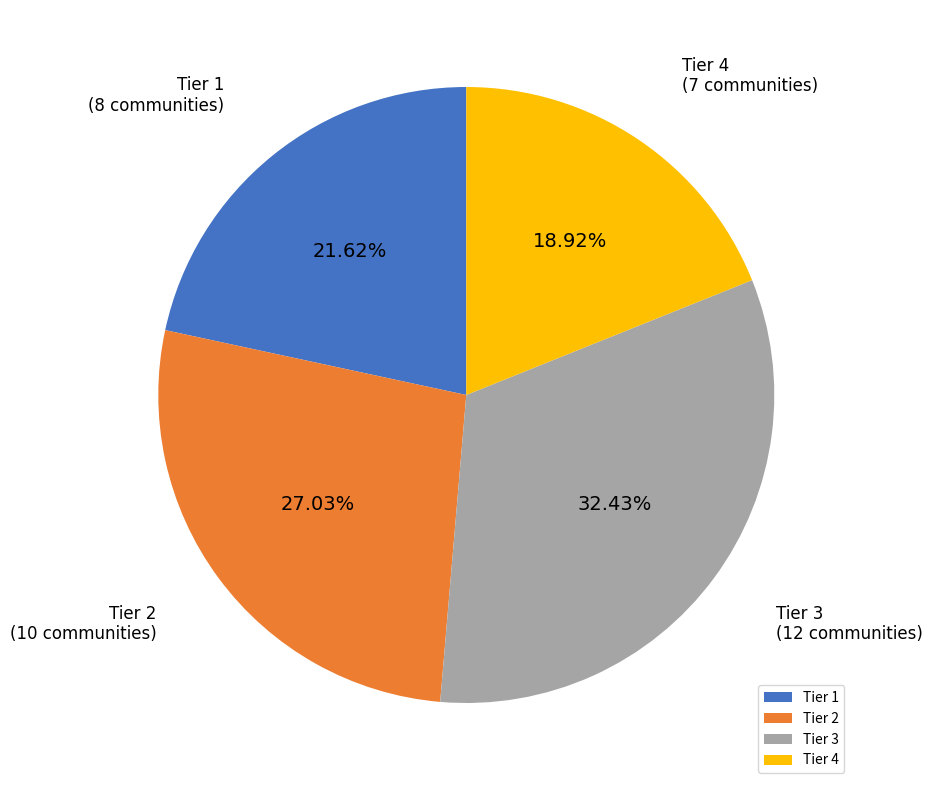

Combined, do Tier 1 and Tier 2 account for over 50%?

No